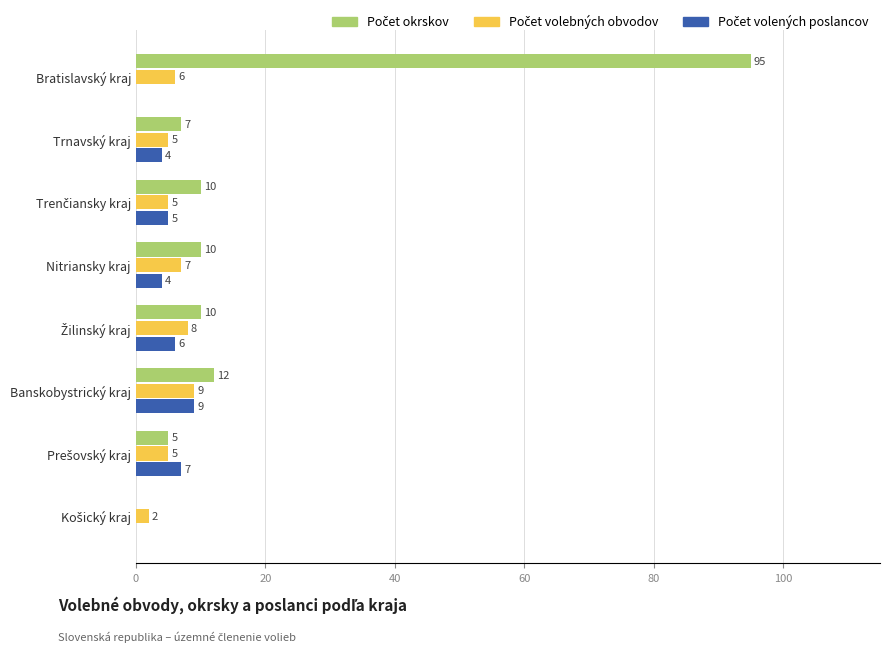

At which category does the chart reach its peak across all series?

Bratislavský kraj